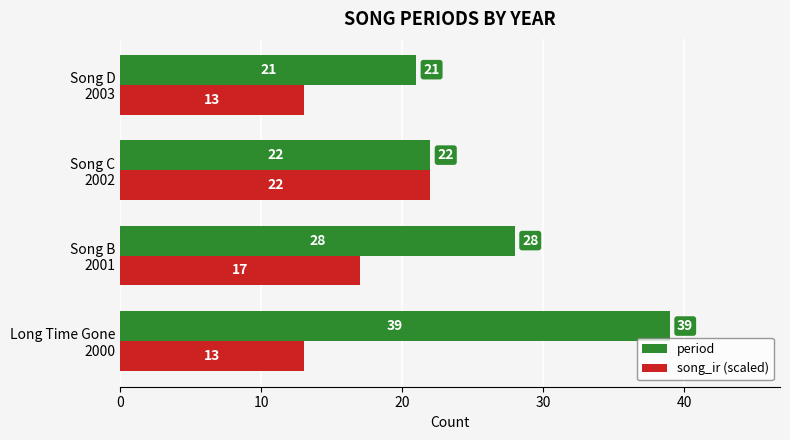

List the series in order of their peak value, highest first.

period, song_ir (scaled)